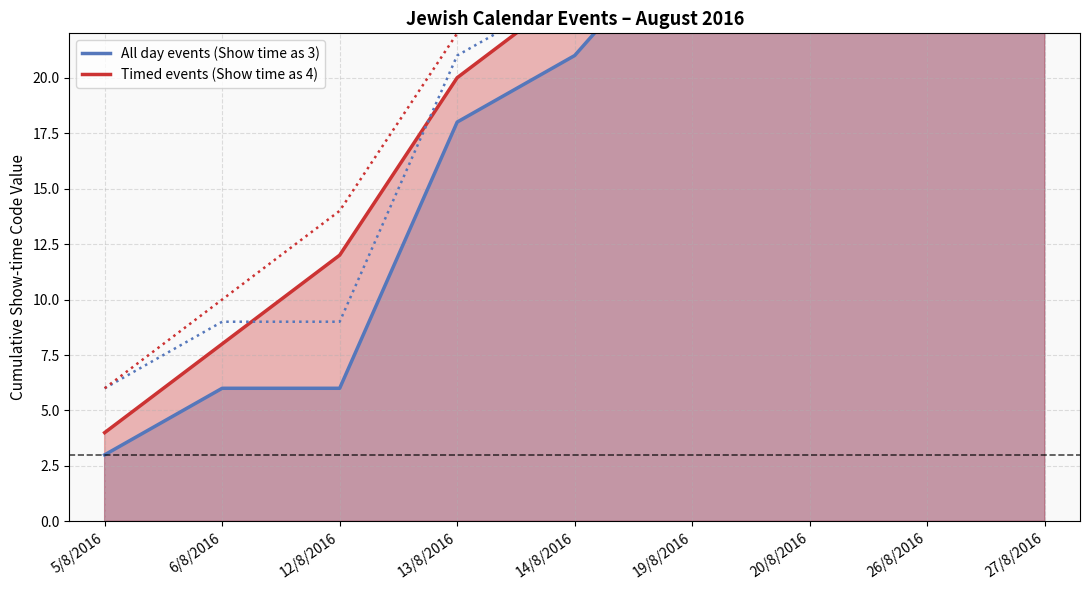

What is the maximum value for Timed events (Show time as 4)?

40